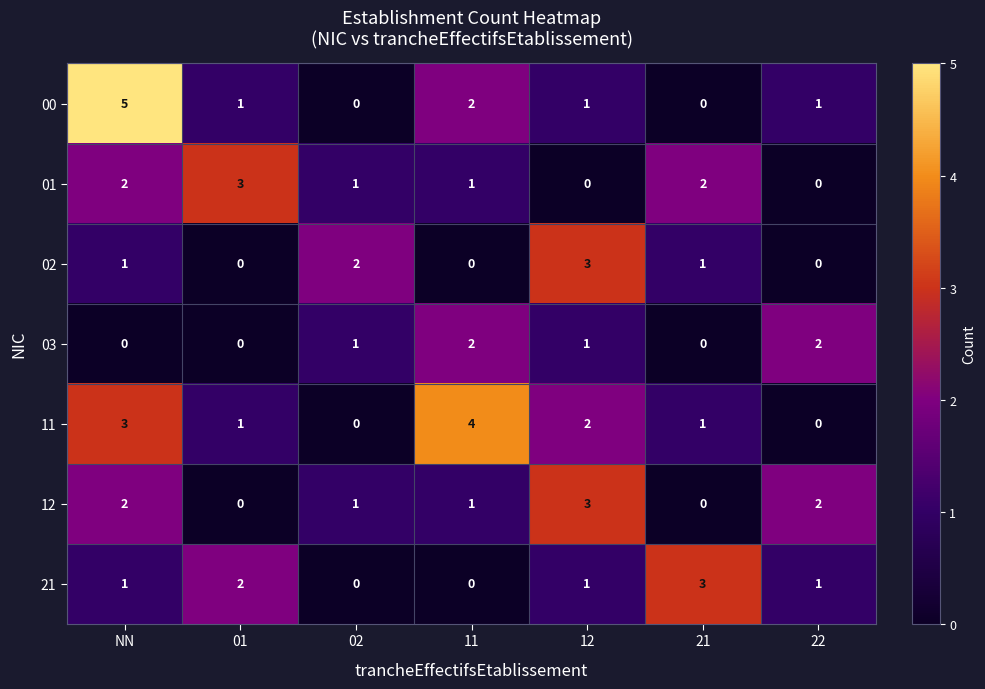

What is the difference between the highest and lowest values at 22?

2